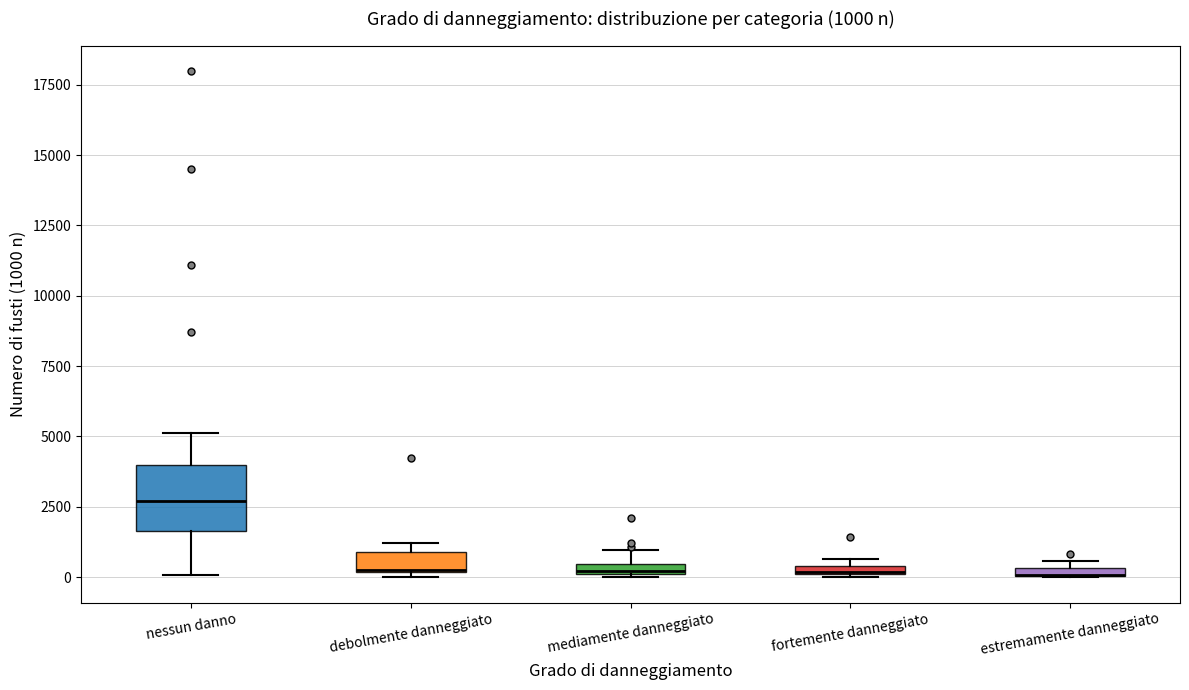

Which box is the tallest, from its lower edge to its upper edge?

nessun danno